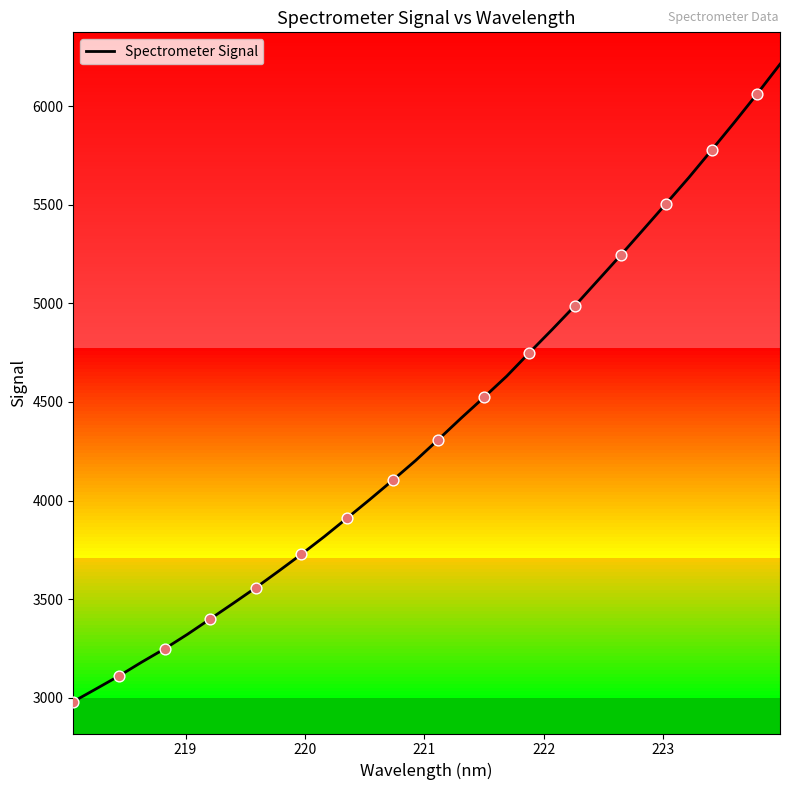

What is the difference between the maximum and minimum values?

3232.3